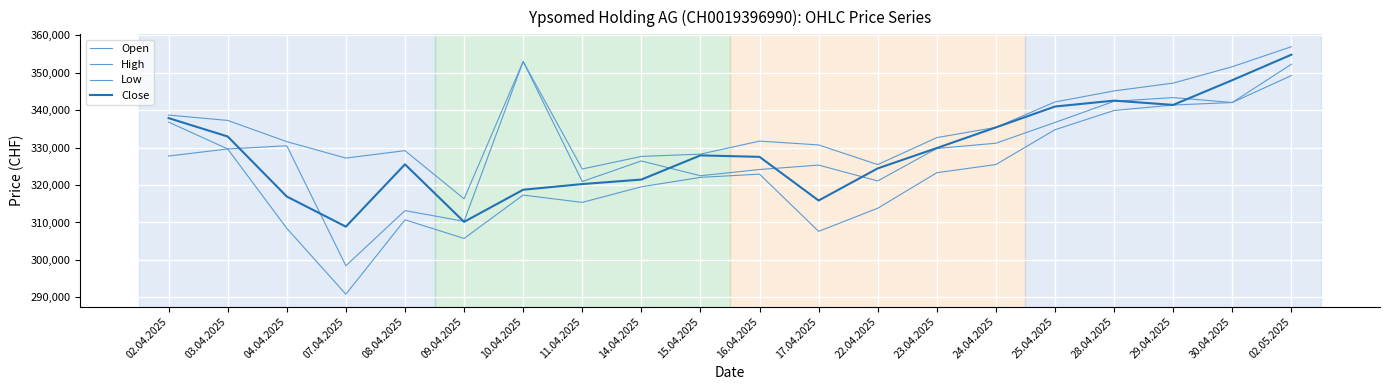

After their last crossing, which series has the higher values: Open or Close?

Close